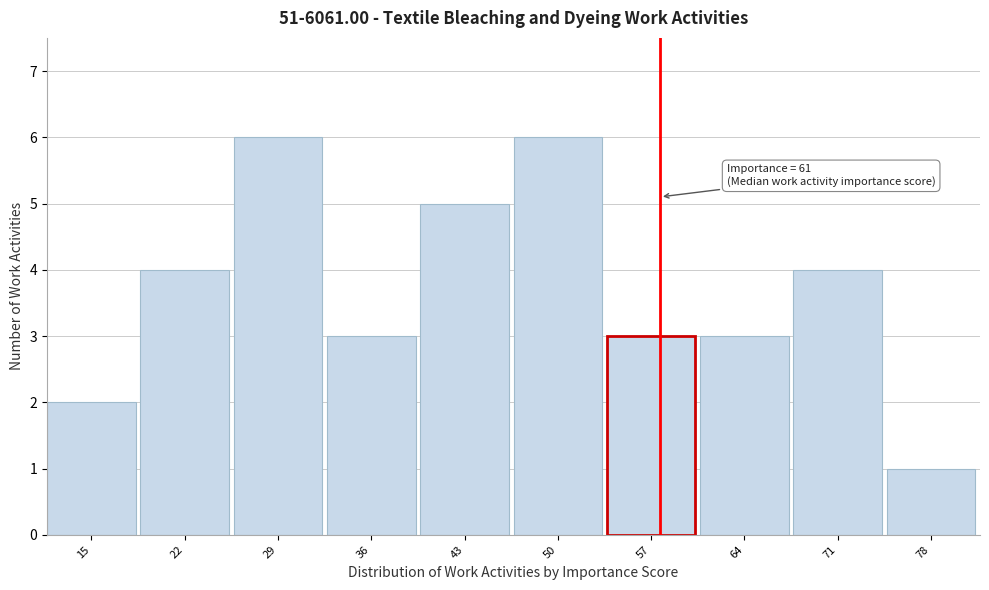

Reading left to right, list all the values displayed in this chart.

15=2	22=4	29=6	36=3	43=5	50=6	57=3	64=3	71=4	78=1